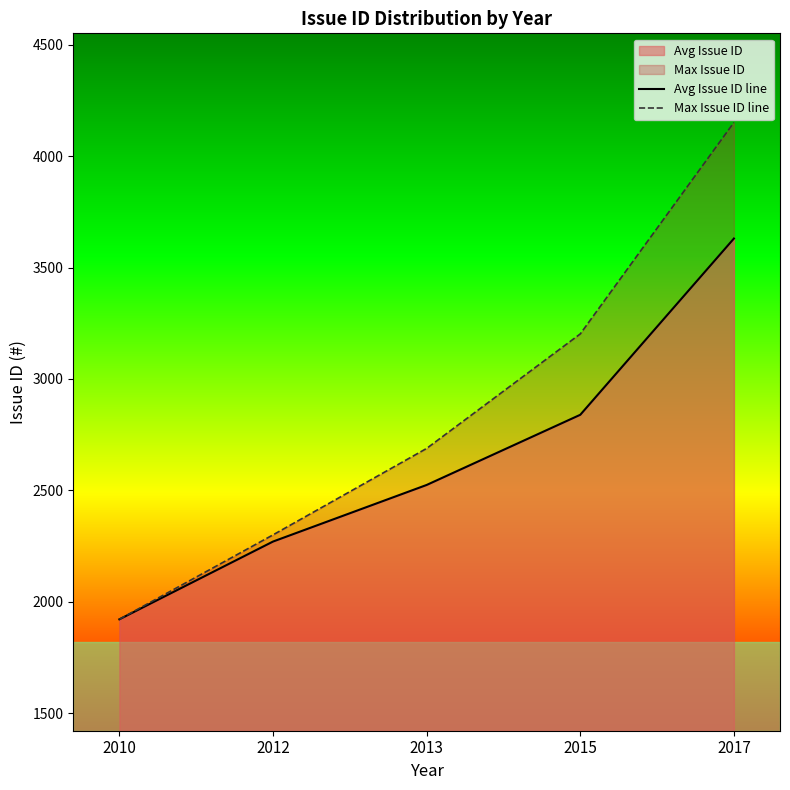

What is the value of the Avg Issue ID line point at the 4th from the left?

2839